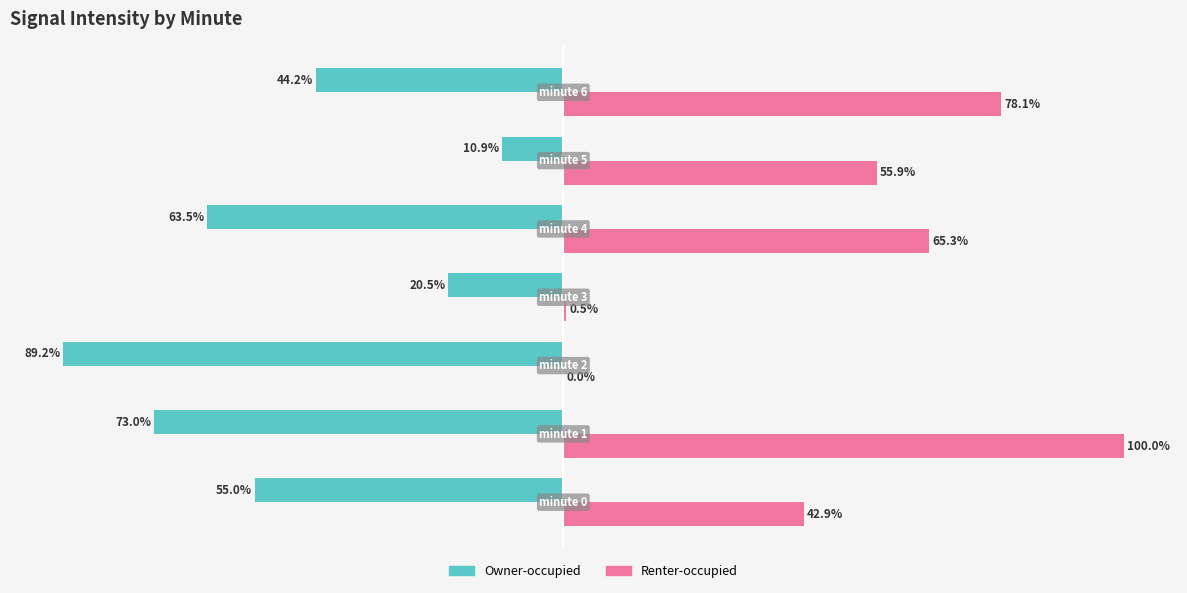

Which series has the largest total across all categories?

Renter-occupied